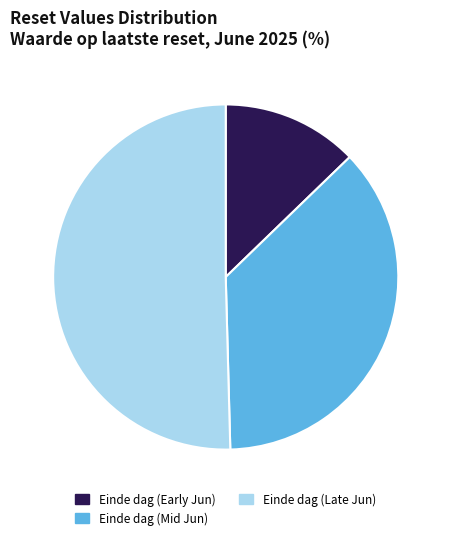

Rank the categories by value from highest to lowest.

Einde dag (Late Jun), Einde dag (Mid Jun), Einde dag (Early Jun)